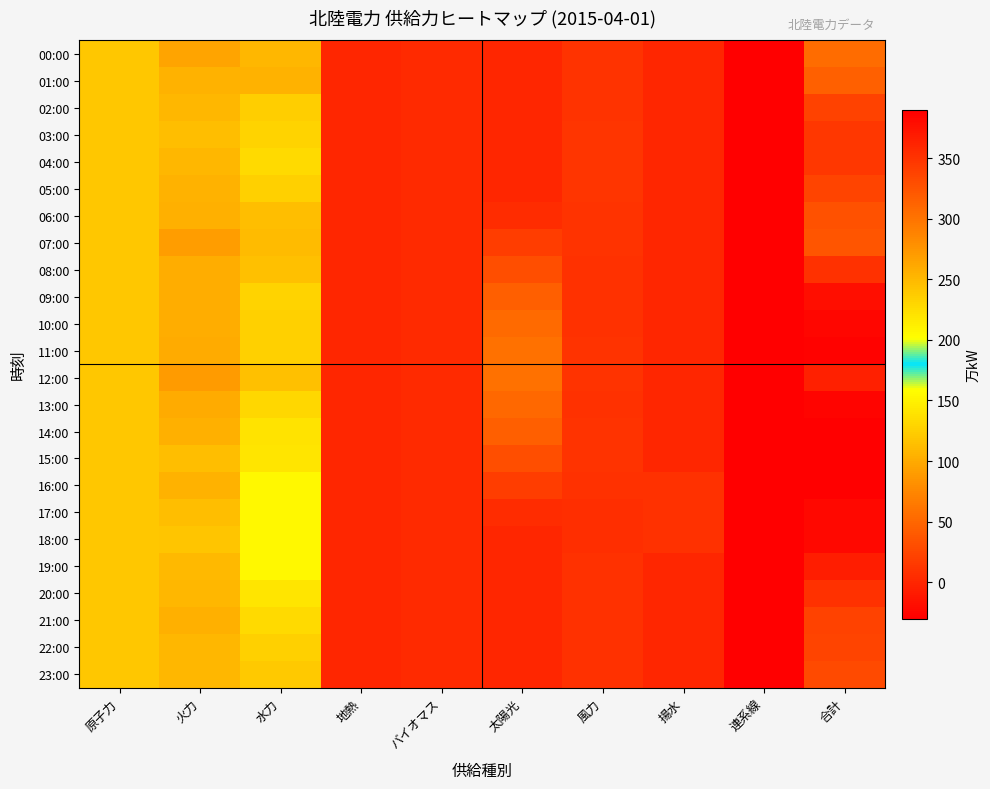

What is the total value across all series at 合計?

8550